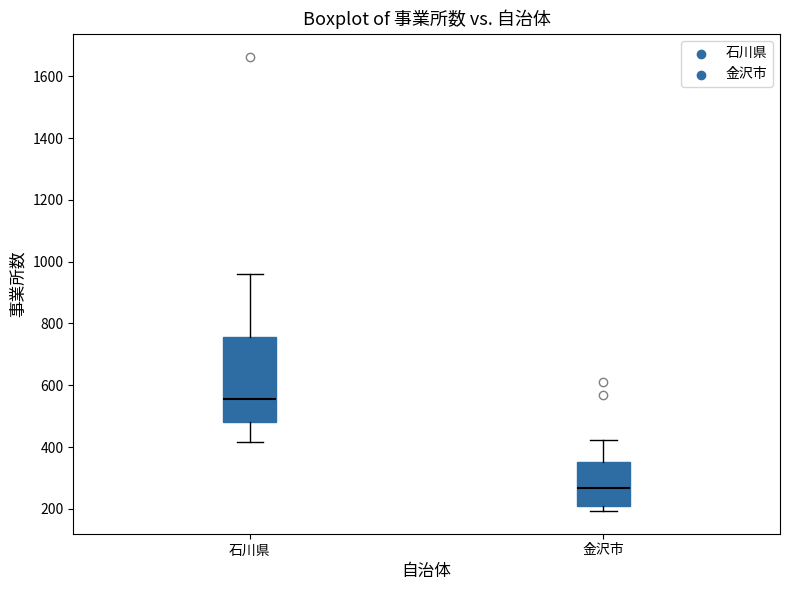

Reading left to right, read every box against the y-axis: the position of its median line, the range the box covers, and the ends of its whiskers. The values are not printed on the chart, so give them approximately, as read against the axis.

石川県: median 560, box 480 to 760, whiskers 420 to 960
金沢市: median 260, box 200 to 360, whiskers 200 (just below the box's lower edge) to 420